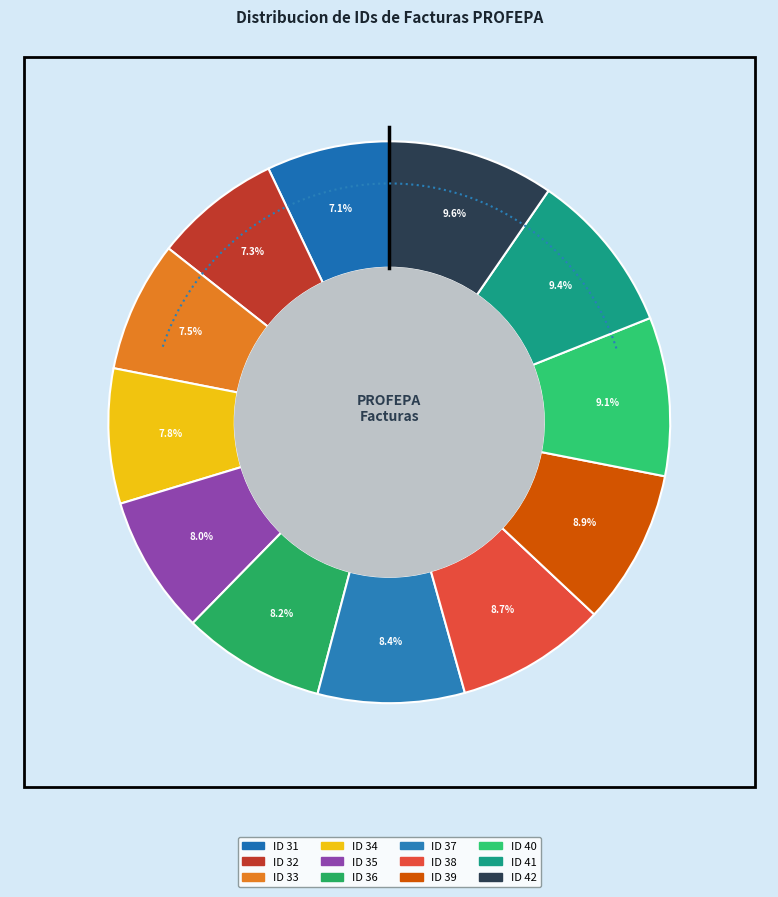

What percentage do ID 38 and ID 34 together represent?

16.4%